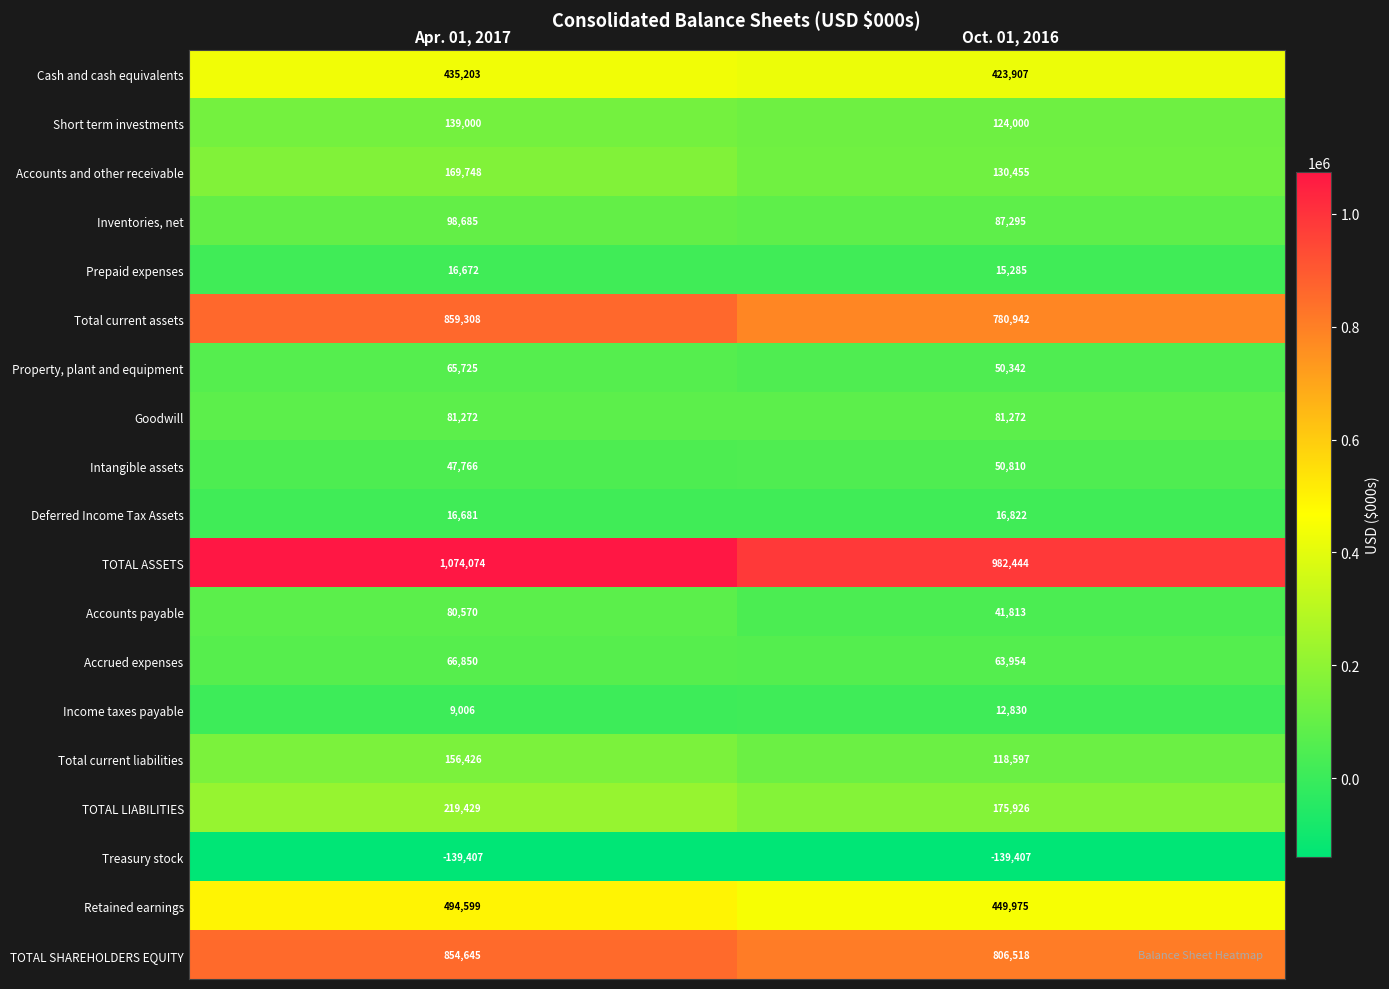

At which category is the sum across all series the highest?

Apr. 01, 2017